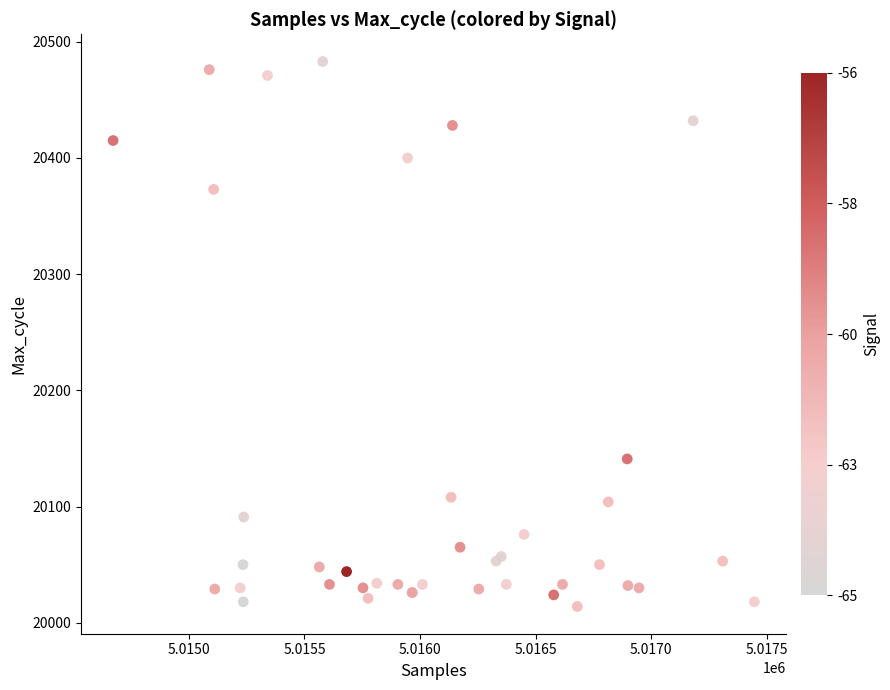

What Y value in the scatter plot is closest to 20248?

20141